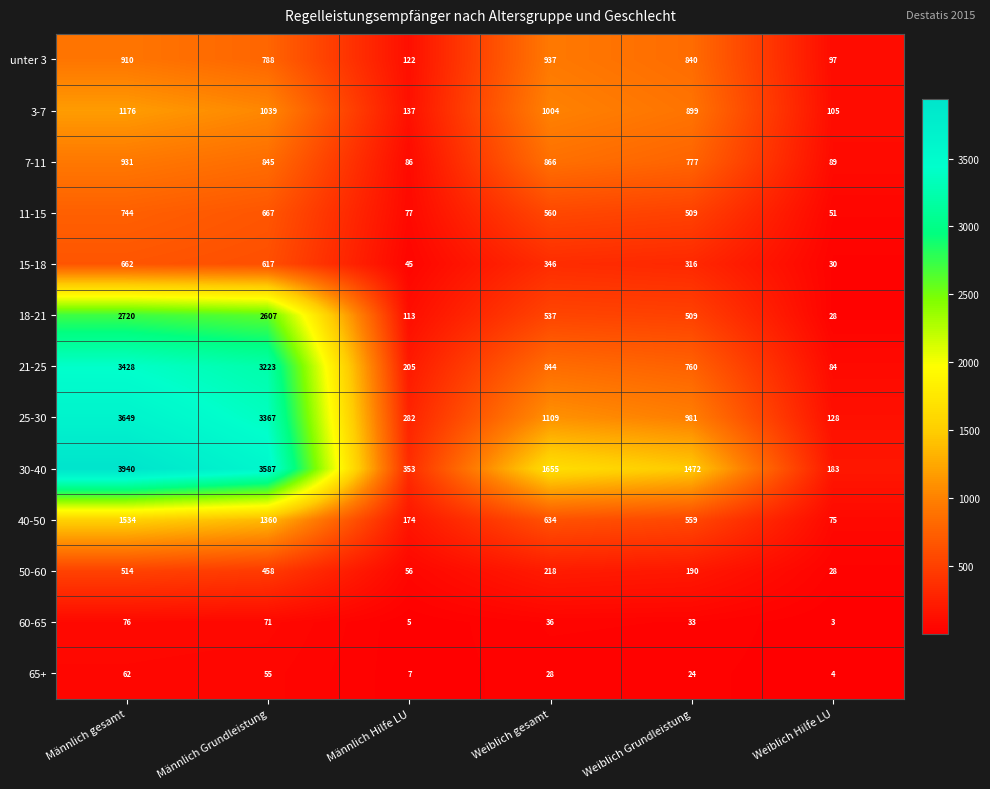

Which series has the widest spread of values?

30-40